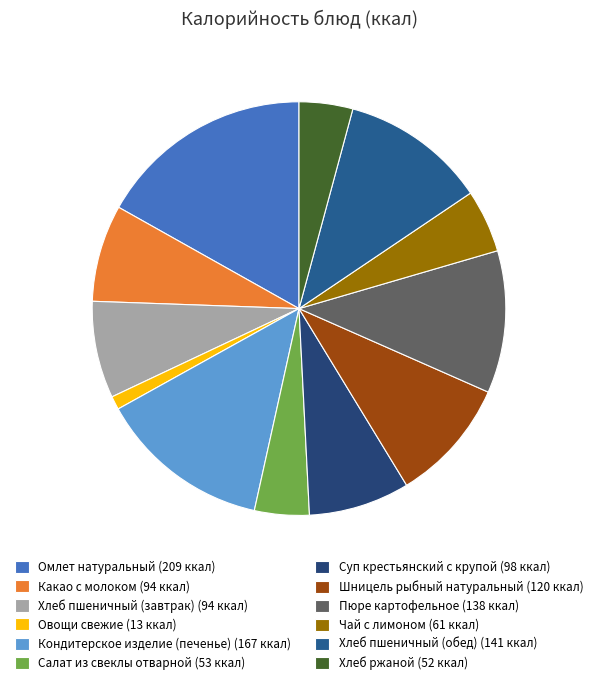

True or false: Омлет натуральный accounts for 7% of the total.

False